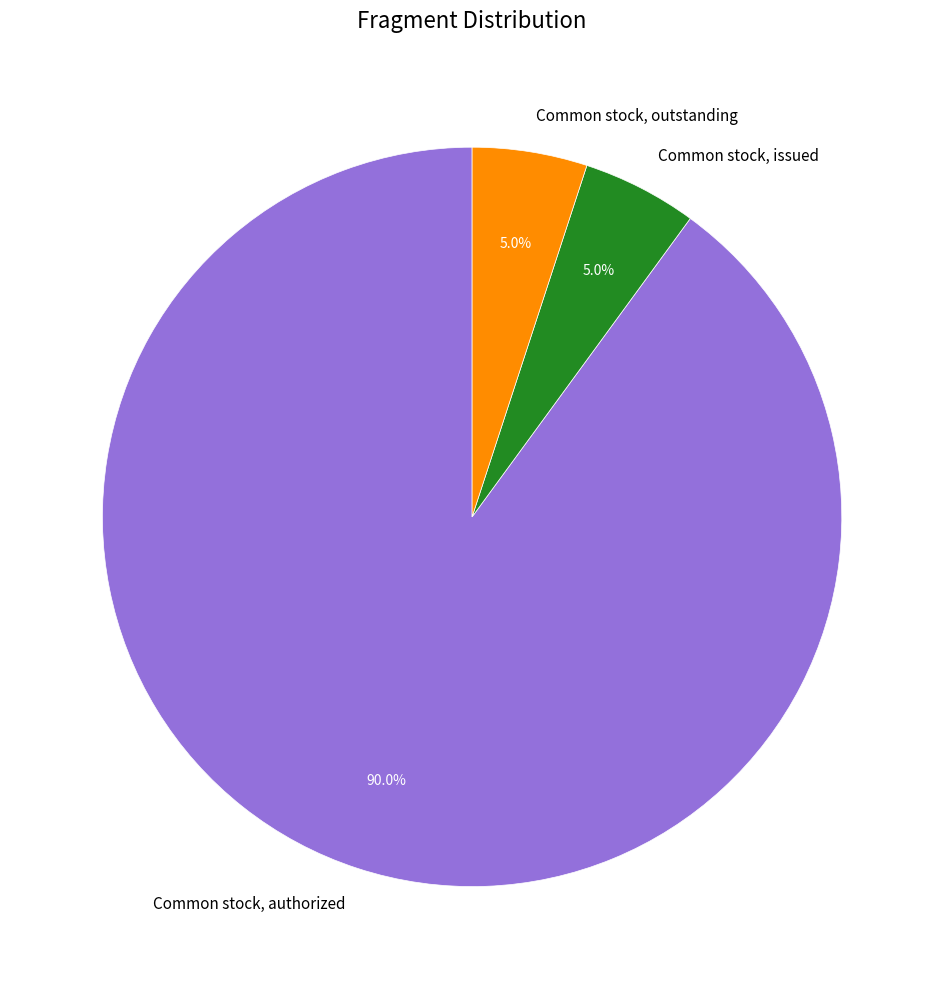

How many segments does this pie chart have?

3